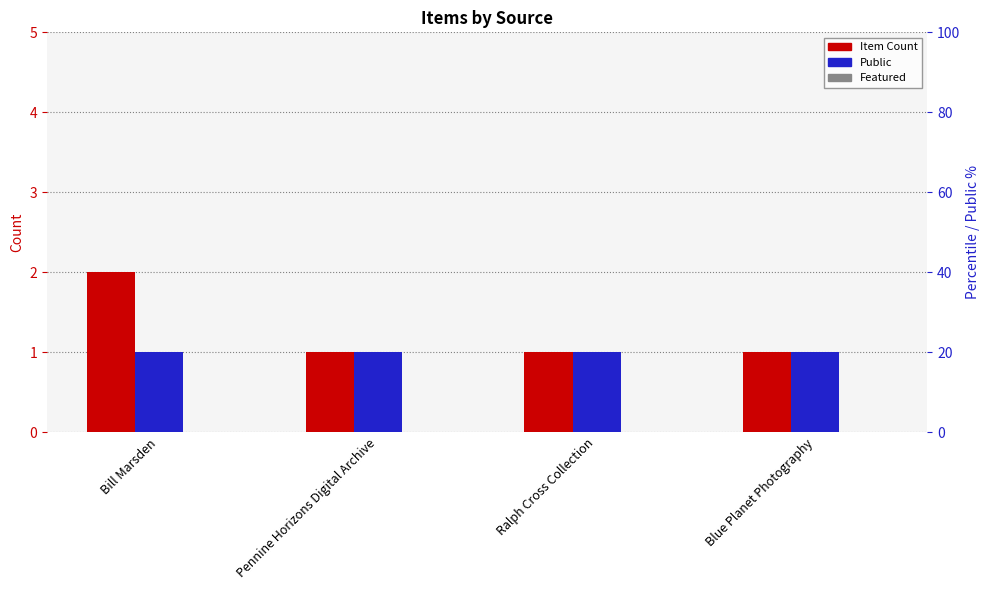

At which category does the chart reach its peak across all series?

Bill Marsden